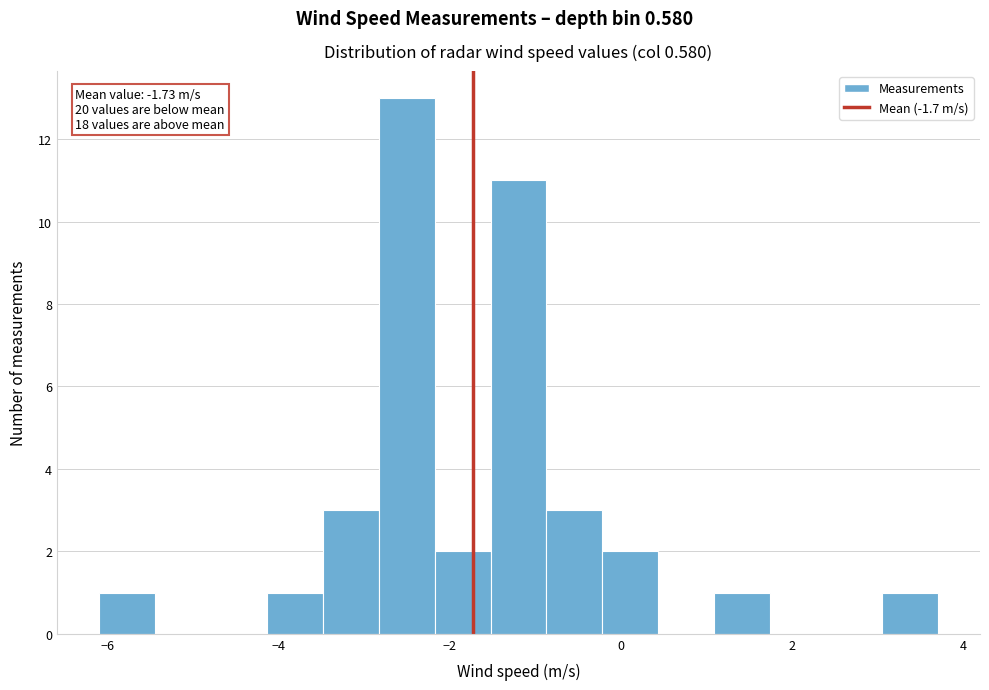

Read against the x-axis, roughly where is the centre of the tallest bar?

-2.6